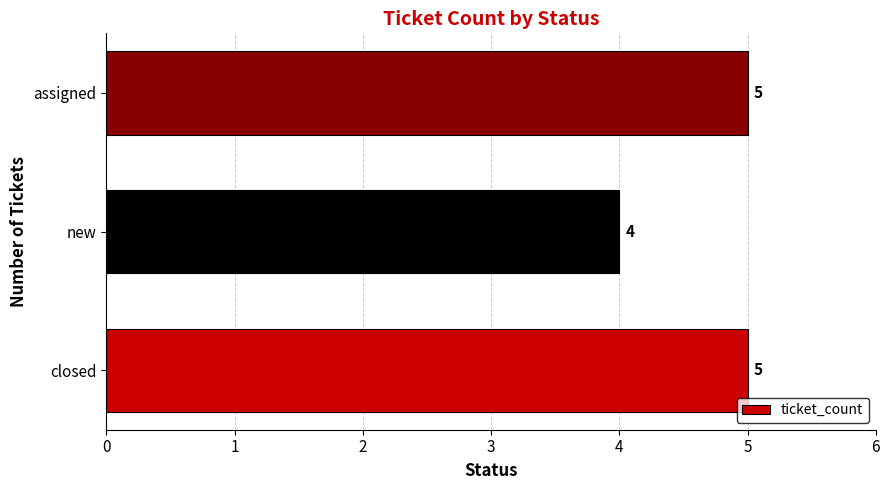

What is the average value?

5